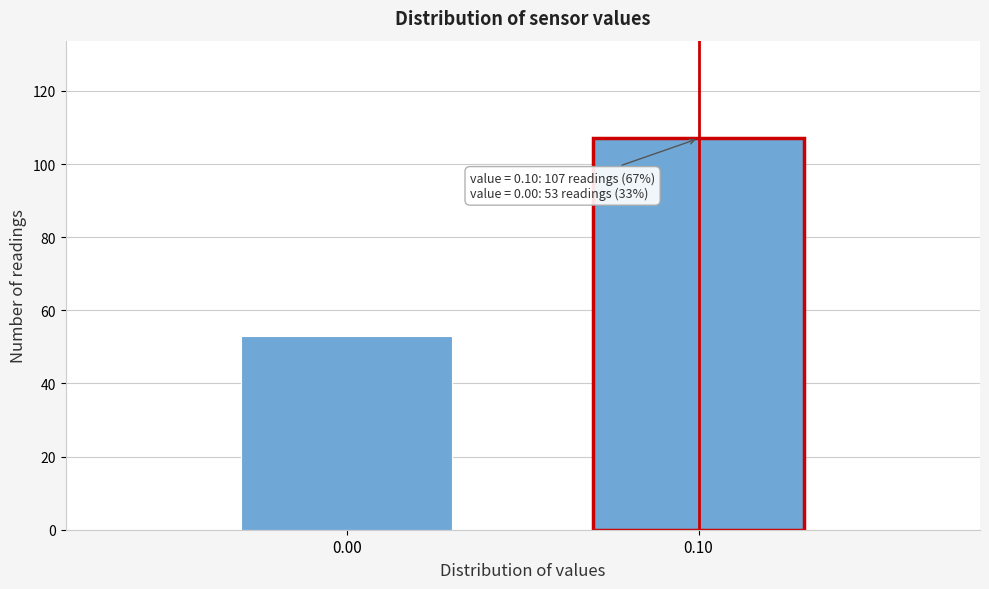

Reading right to left, transcribe all the data shown in this chart.

0.10=107	0.00=53